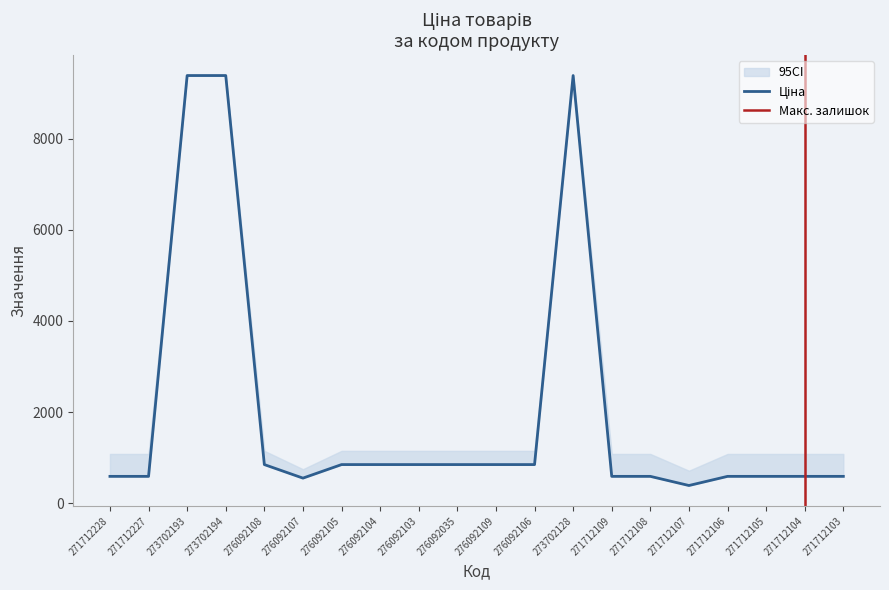

How many values in the Ціна series exceed 848?

10